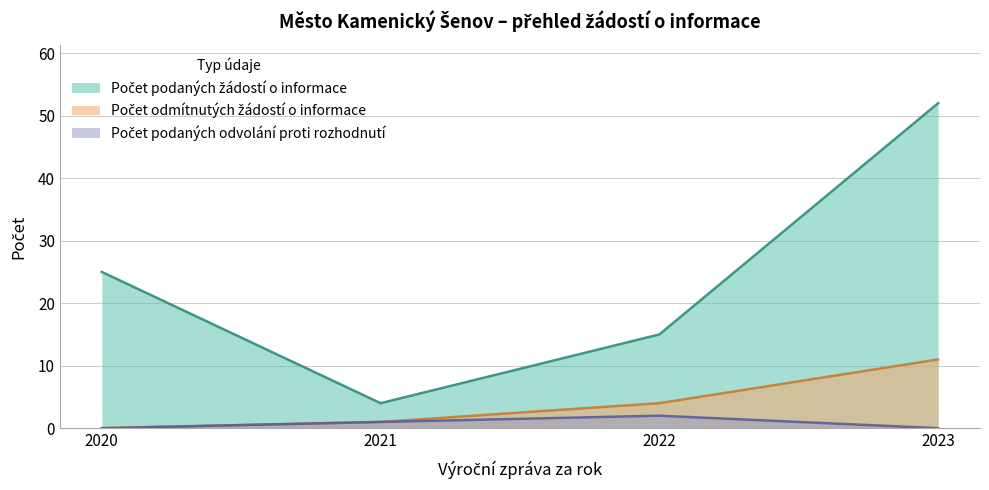

Reading left to right, transcribe all the data shown in this chart.

Počet podaných žádostí o informace: 25	4	15	52
Počet odmítnutých žádostí o informace: 0	1	4	11
Počet podaných odvolání proti rozhodnutí: 0	1	2	0